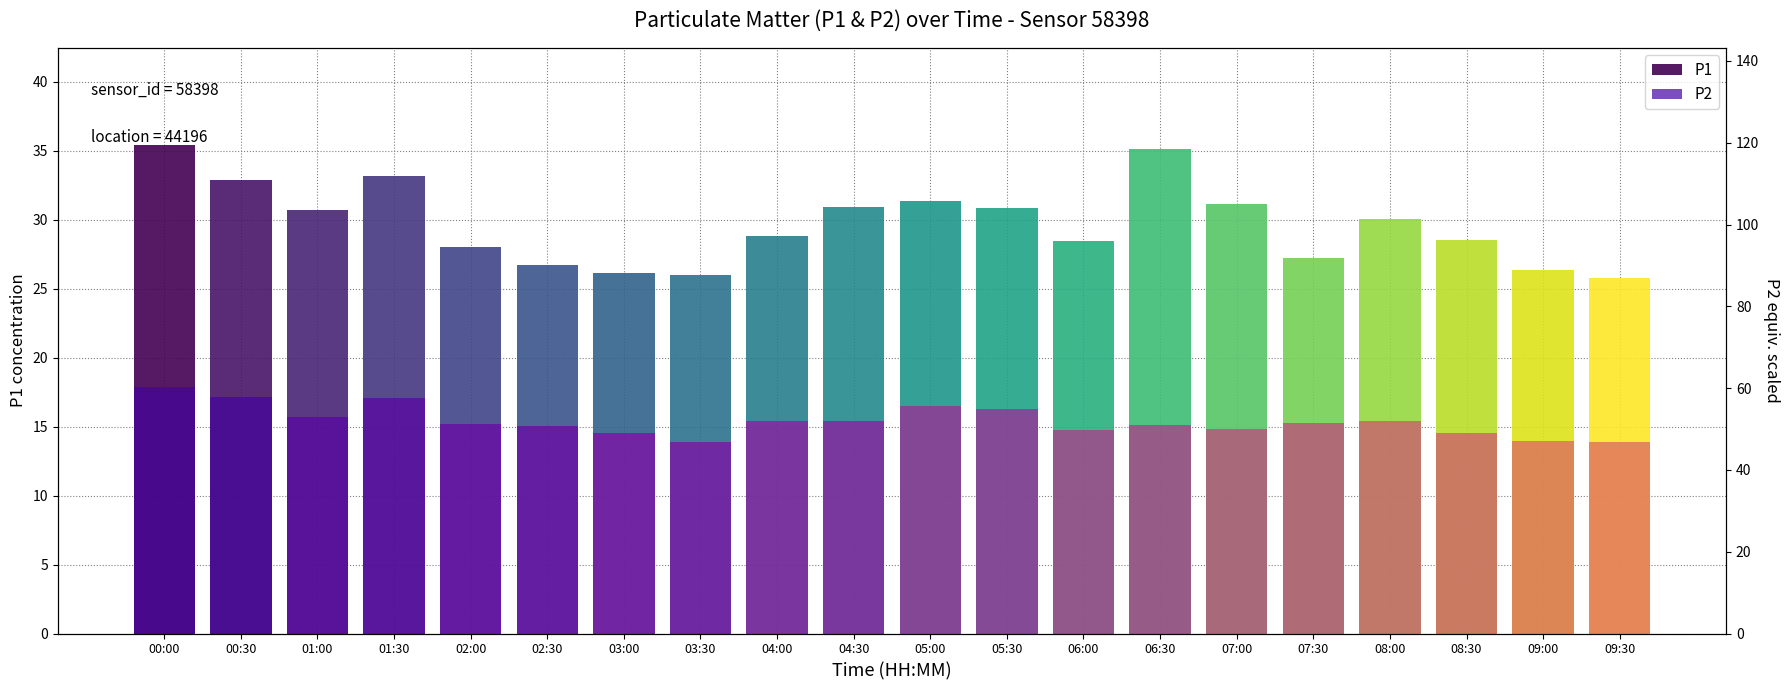

What are all the series names shown in the legend?

P1, P2